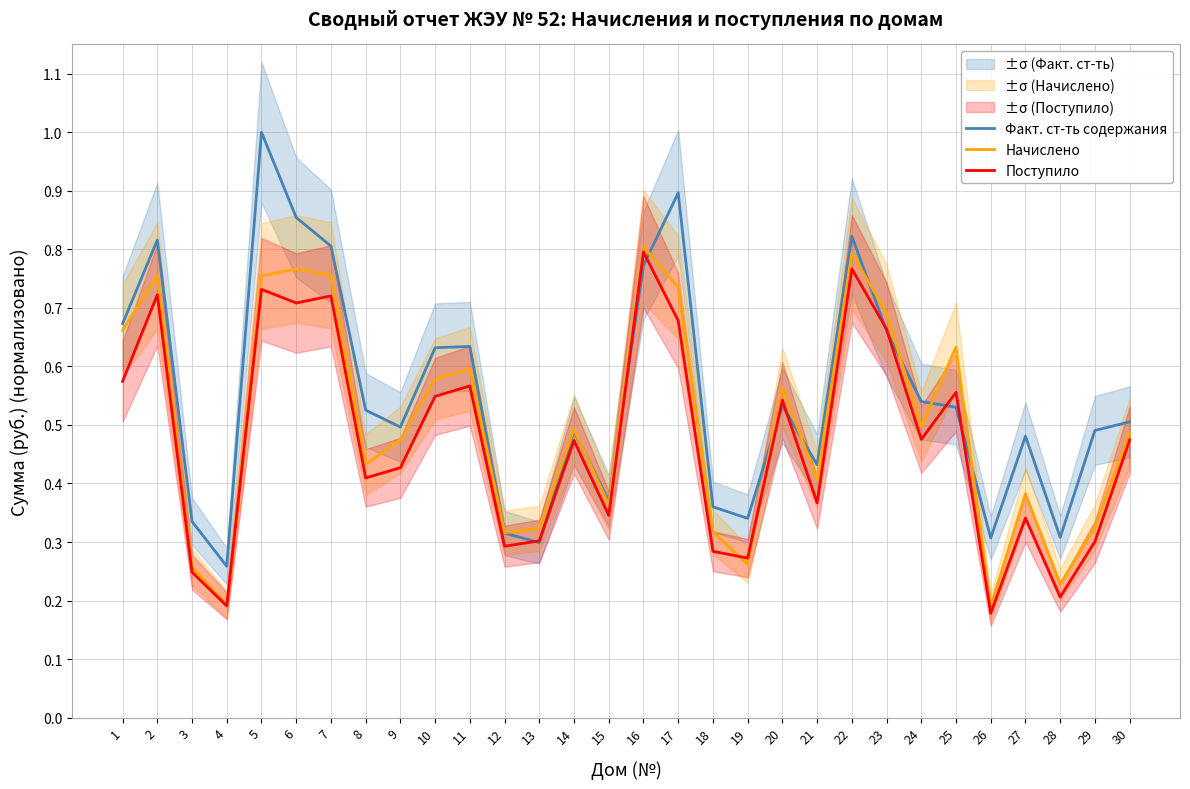

Which has a higher value, 28 or 26?

28